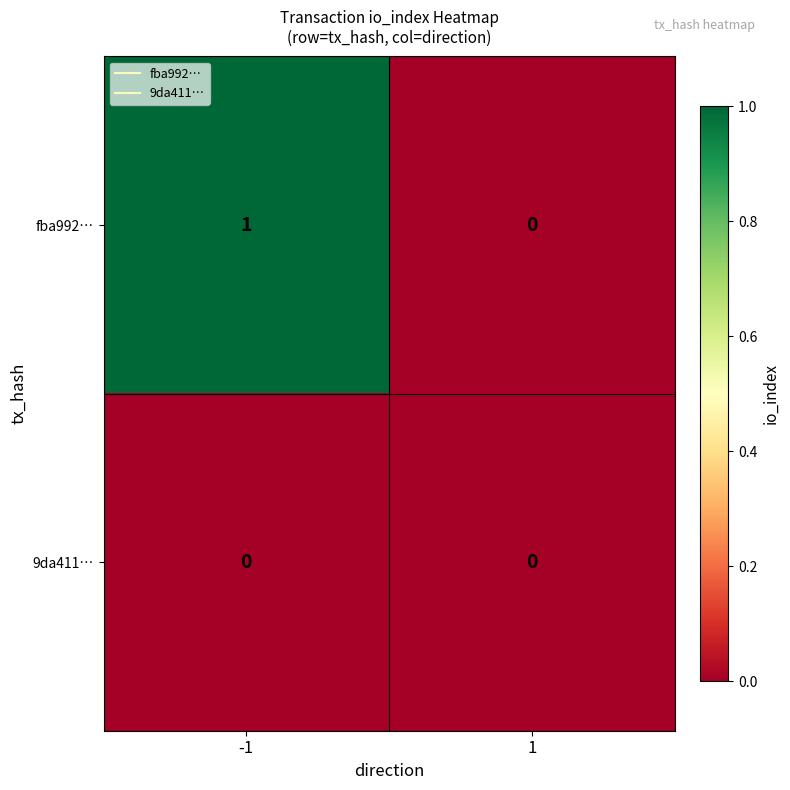

Reading right to left, extract all data points from this chart.

fba992…: 1=0	-1=1
9da411…: 1=0	-1=0